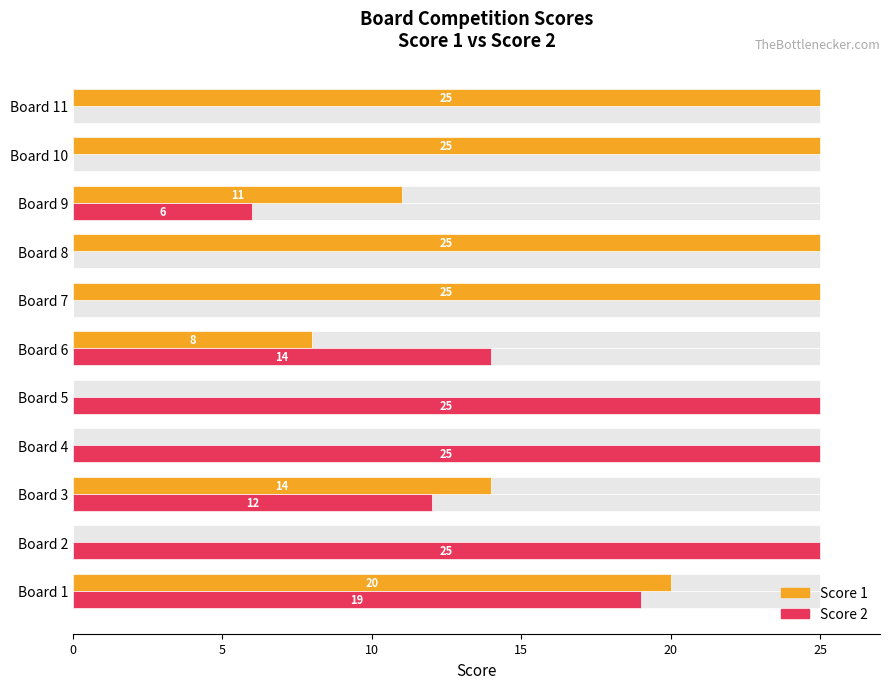

How many Score 1 values are between 0 and 25?

11